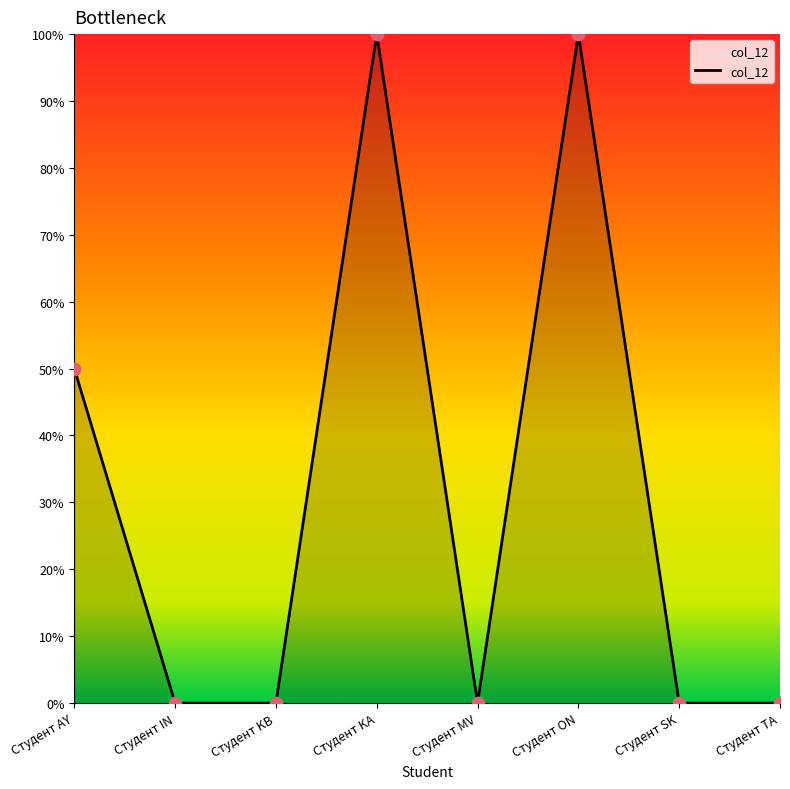

Between Студент SK and Студент IN, which is larger?

Студент SK